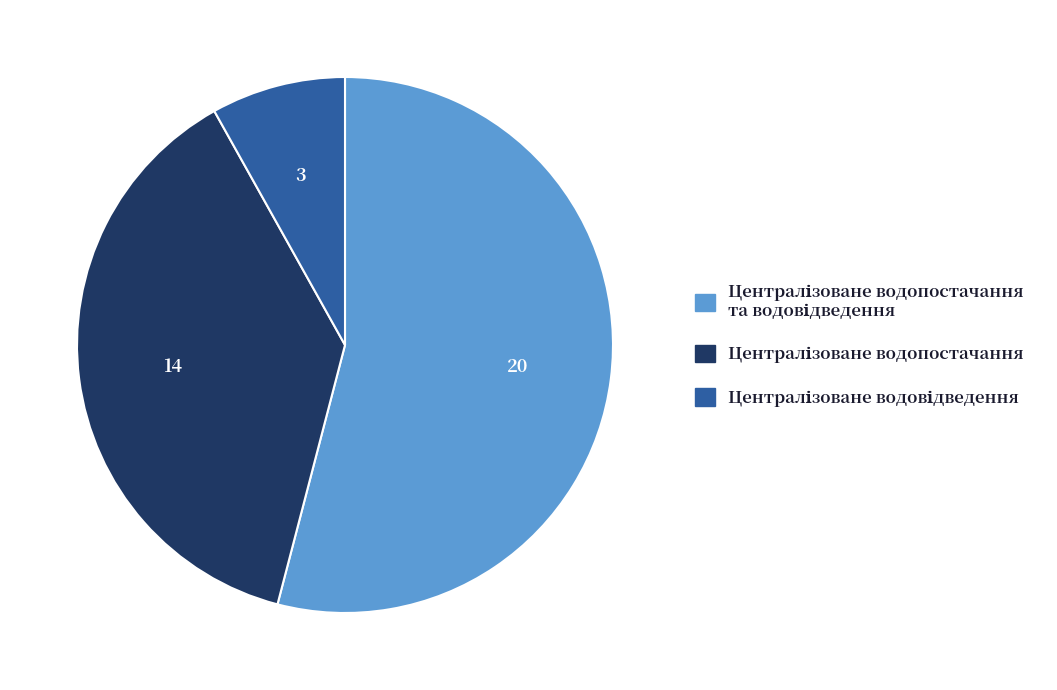

How many slices are in this pie chart?

3